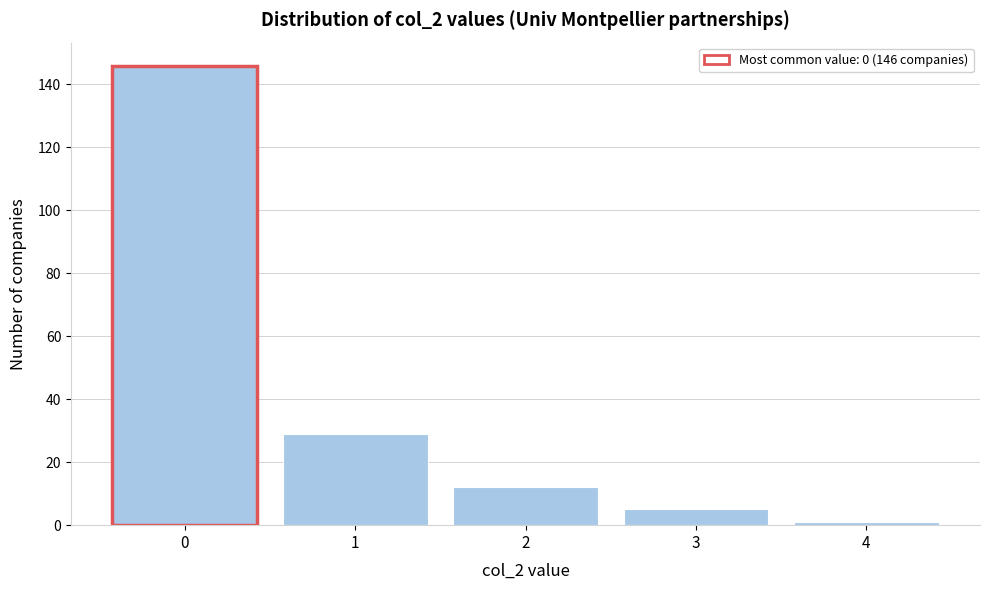

Reading left to right, extract all data points from this chart.

0=146	1=29	2=12	3=5	4=1